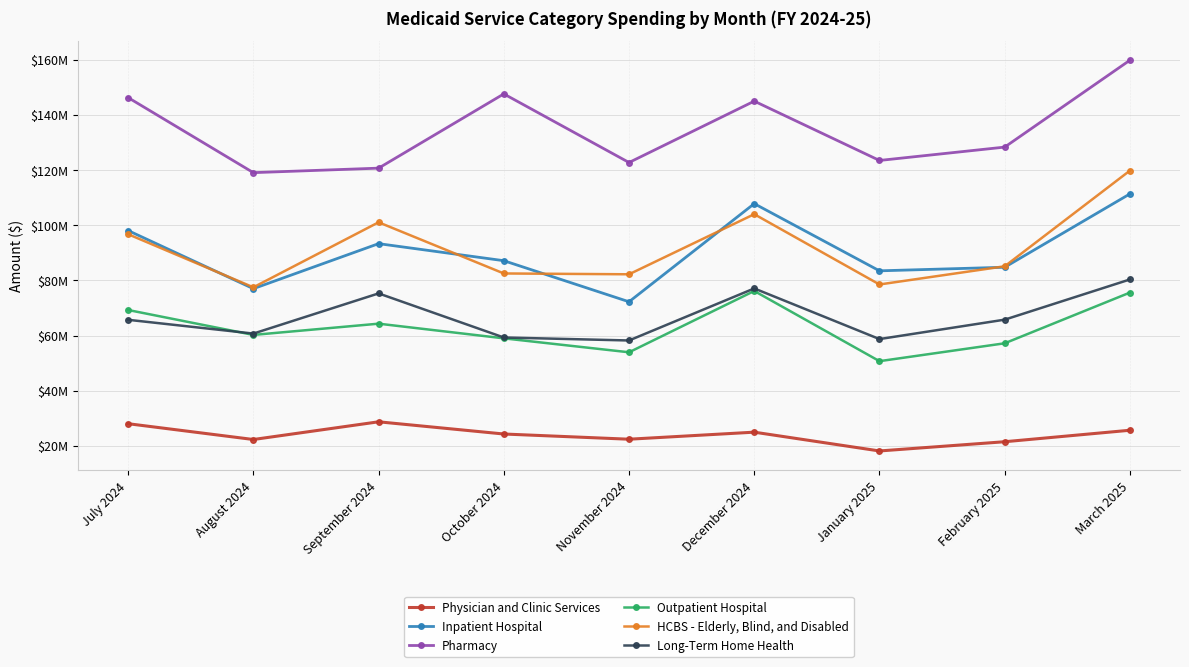

What is the smallest value displayed?

18149151